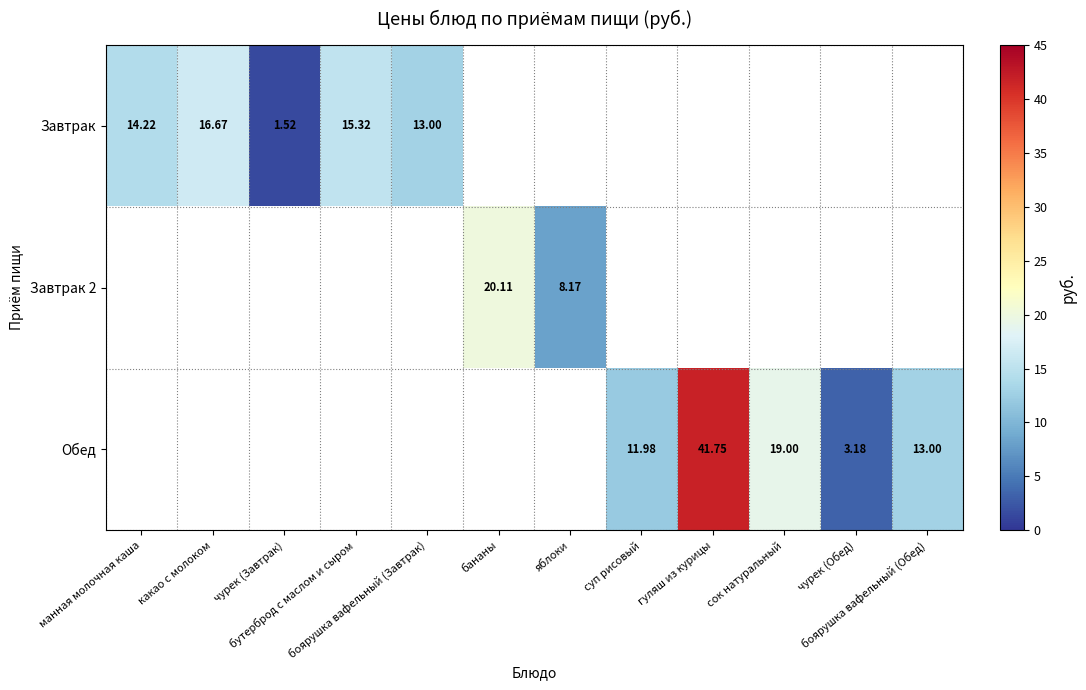

What is the maximum value shown in the chart?

41.8